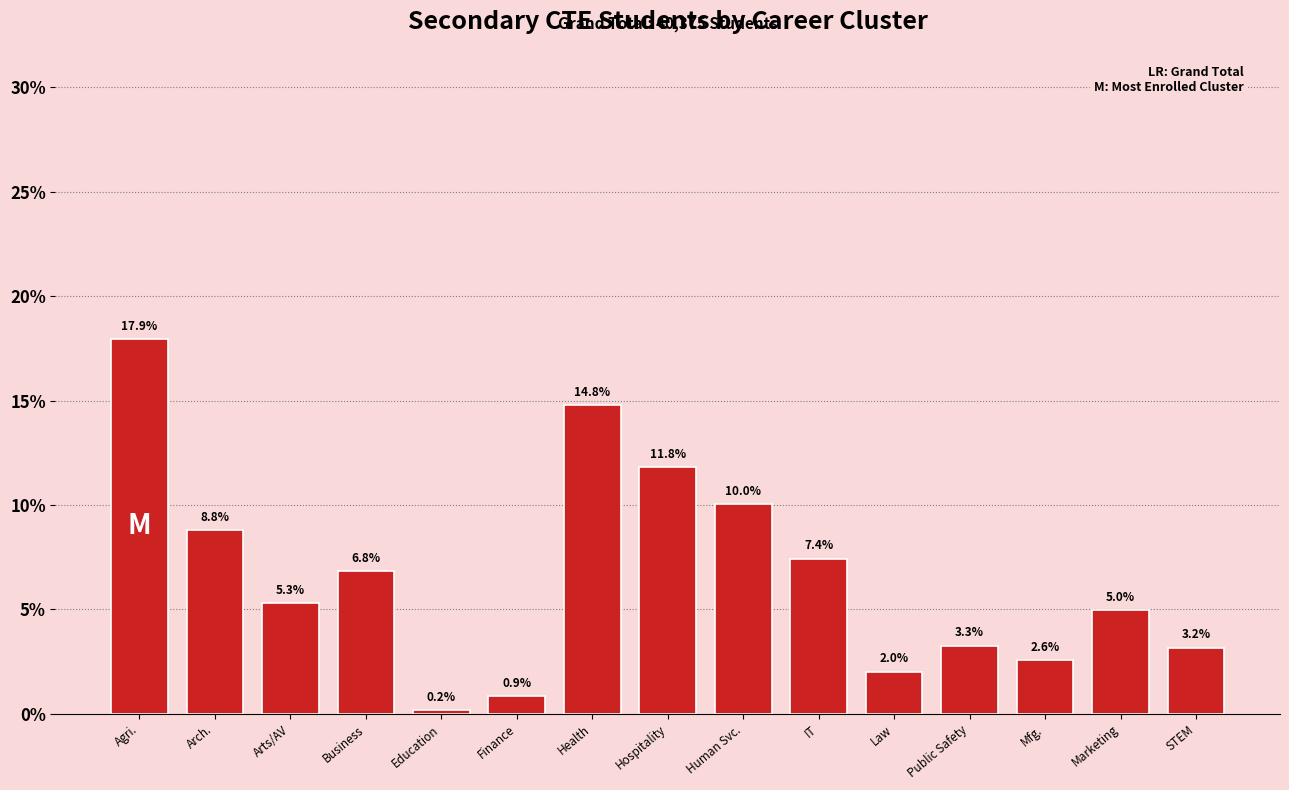

Reading left to right, extract all data points from this chart.

17.9	8.8	5.3	6.8	0.2	0.9	14.8	11.8	10.0	7.4	2.0	3.3	2.6	5.0	3.2